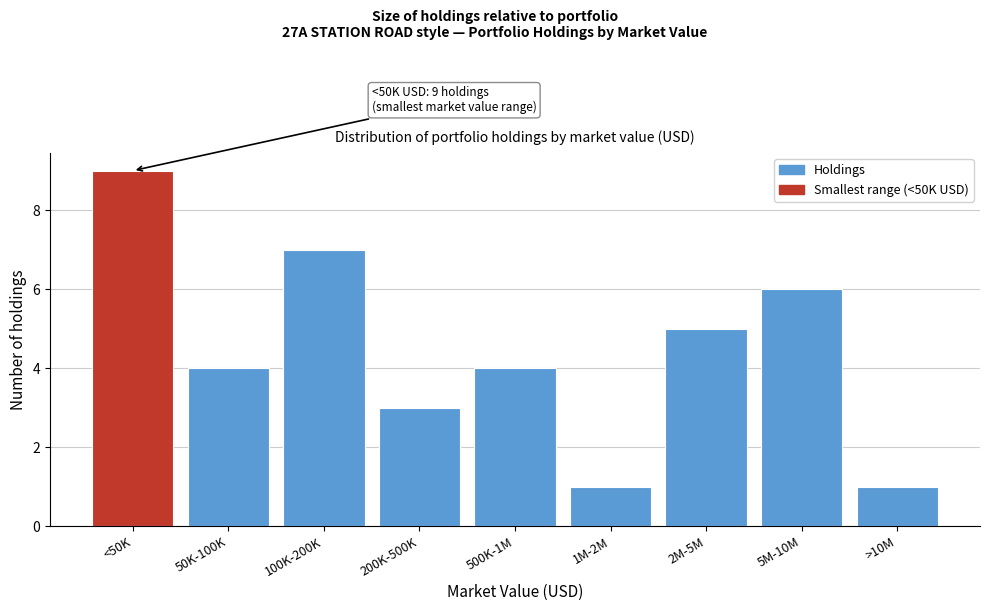

Reading right to left, transcribe all the data shown in this chart.

1	6	5	1	4	3	7	4	9